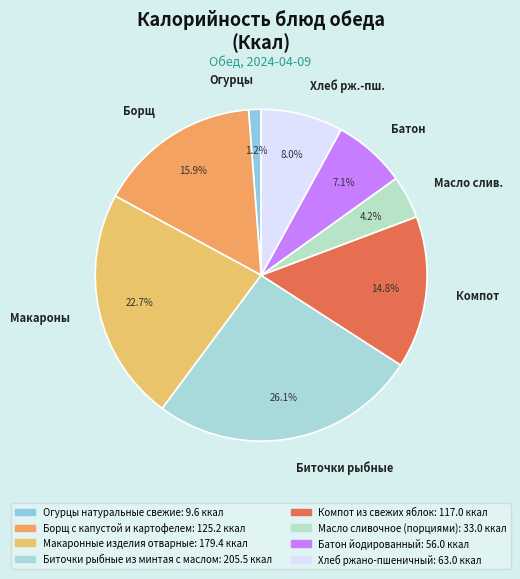

How many slices are in this pie chart?

8